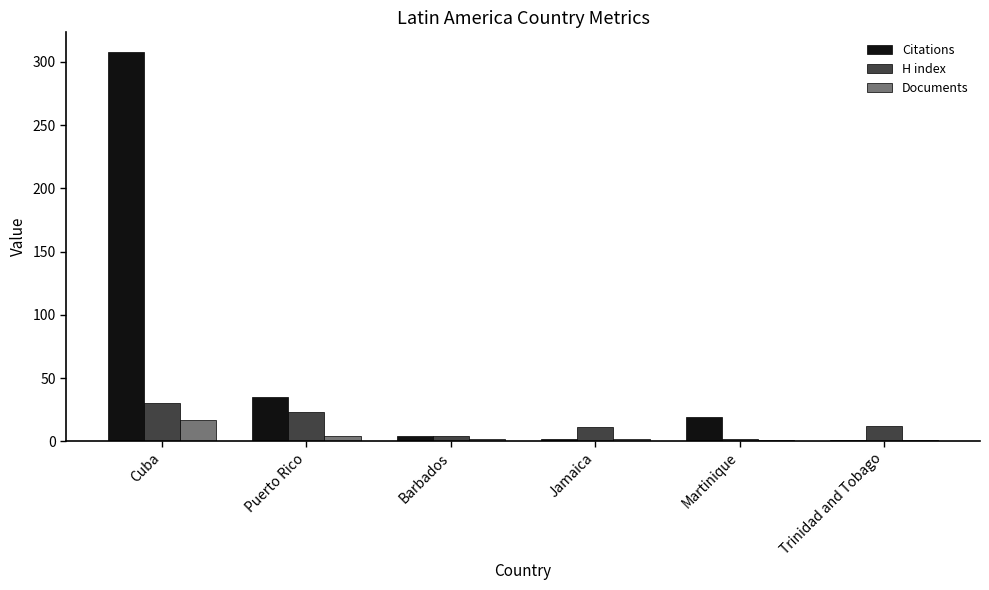

How many distinct data groups are displayed?

3